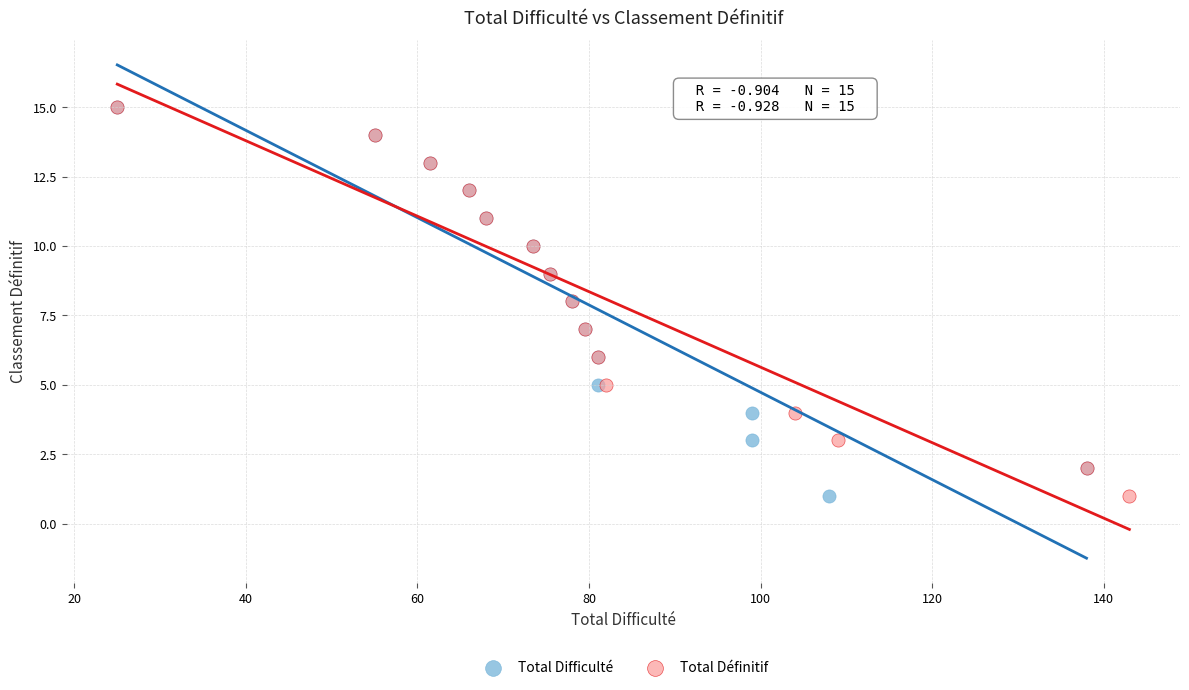

What are all the series names shown in the legend?

Total Difficulté, Total Définitif